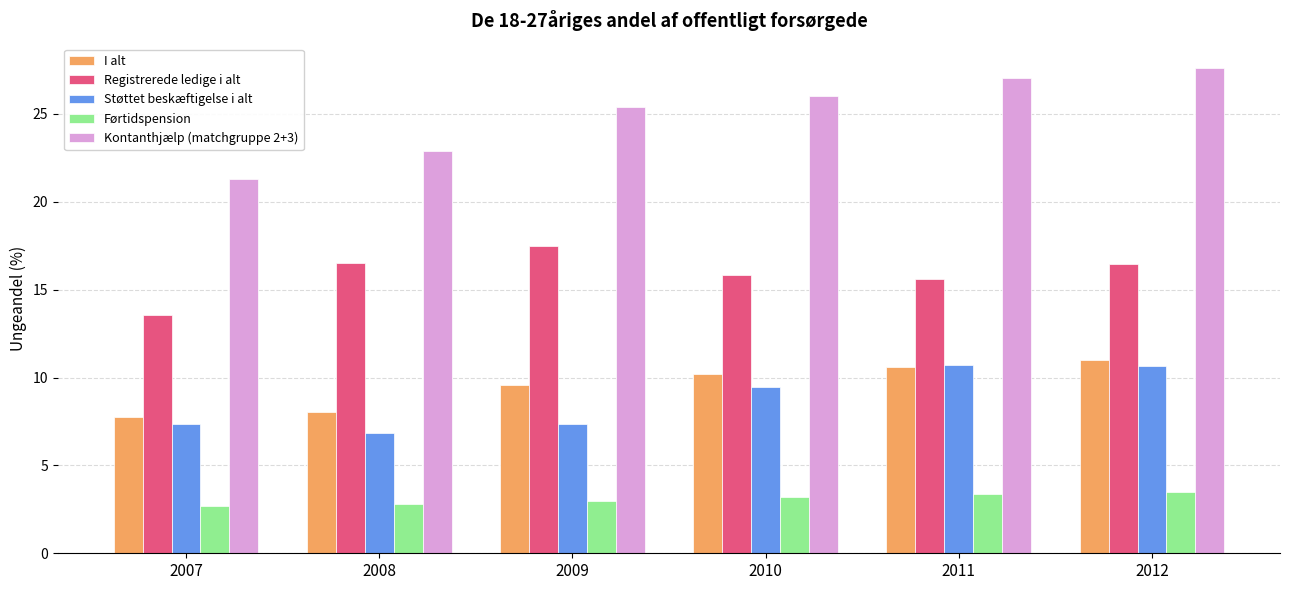

How many data points in Støttet beskæftigelse i alt are less than 9?

3